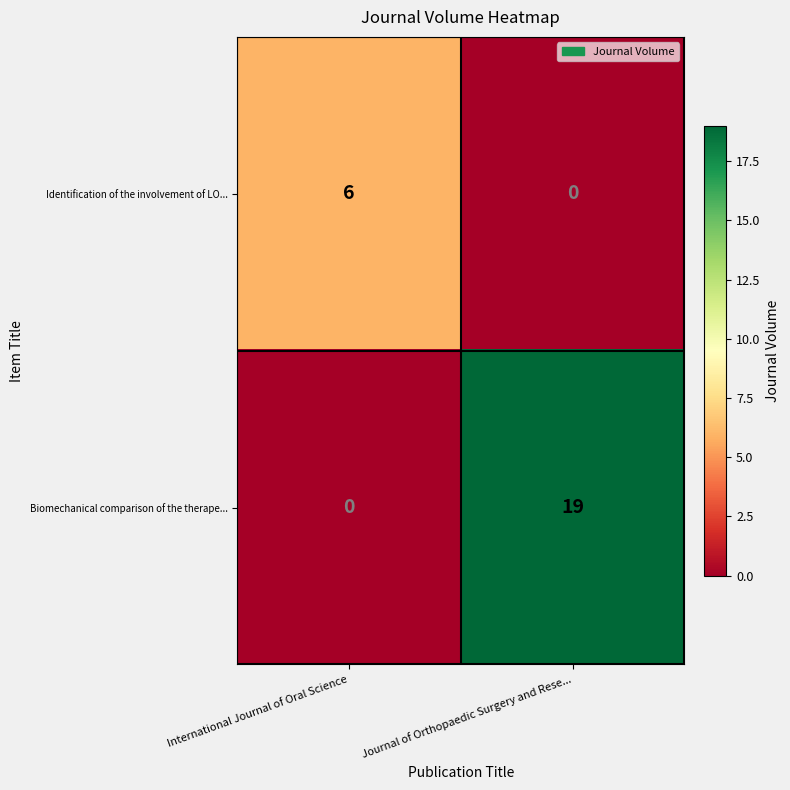

Which series has the widest spread of values?

Biomechanical comparison of the therape...